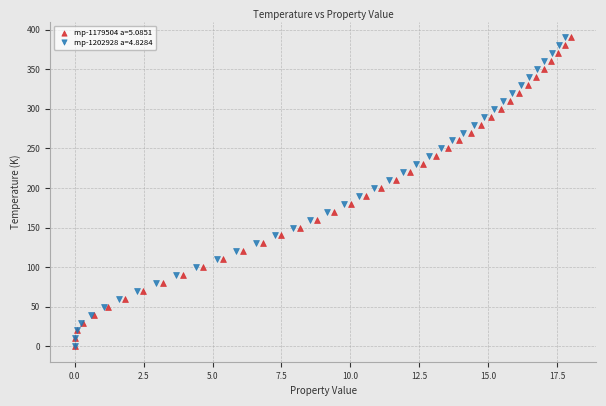

What are all the series names shown in the legend?

mp-1179504 a=5.0851, mp-1202928 a=4.8284